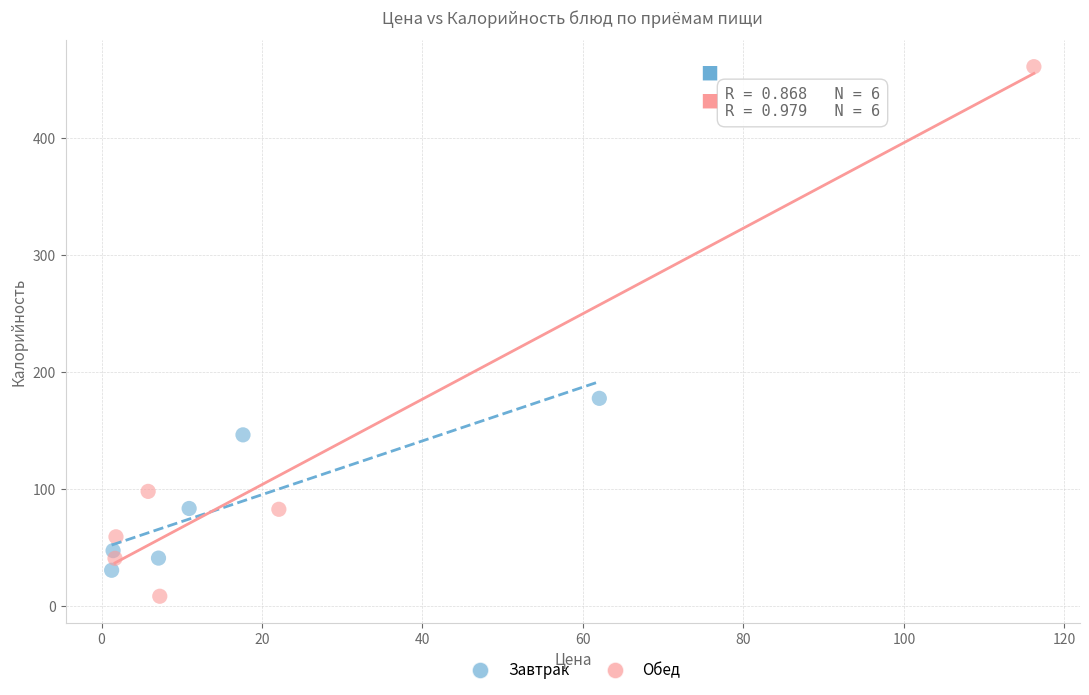

Which series reaches the maximum Y coordinate?

Обед